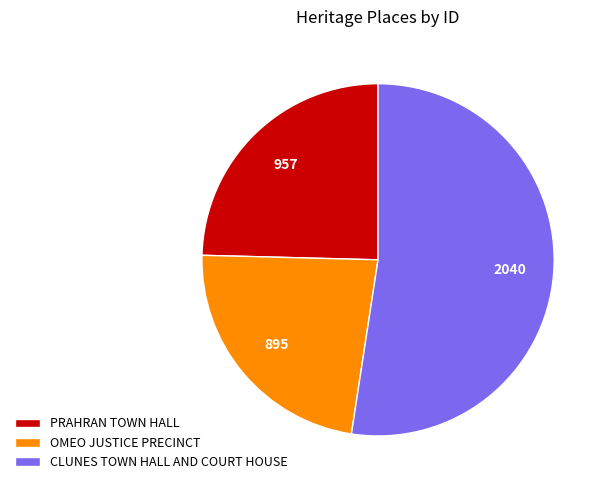

How many slices are in this pie chart?

3